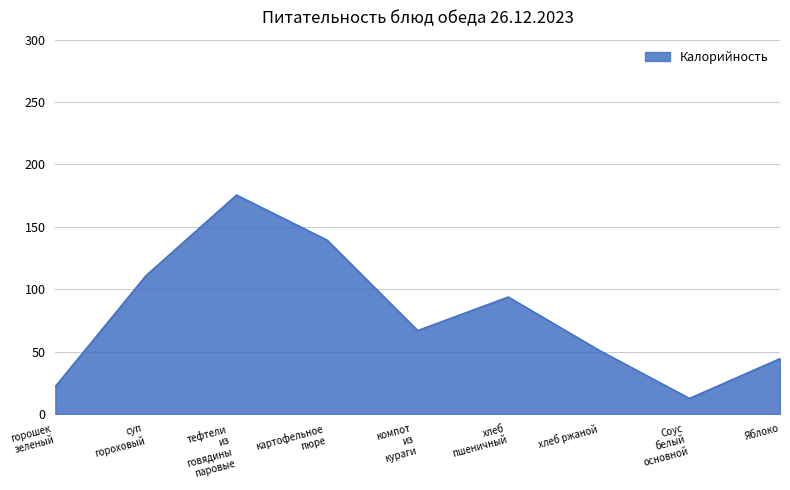

Count the number of categories in the chart.

9